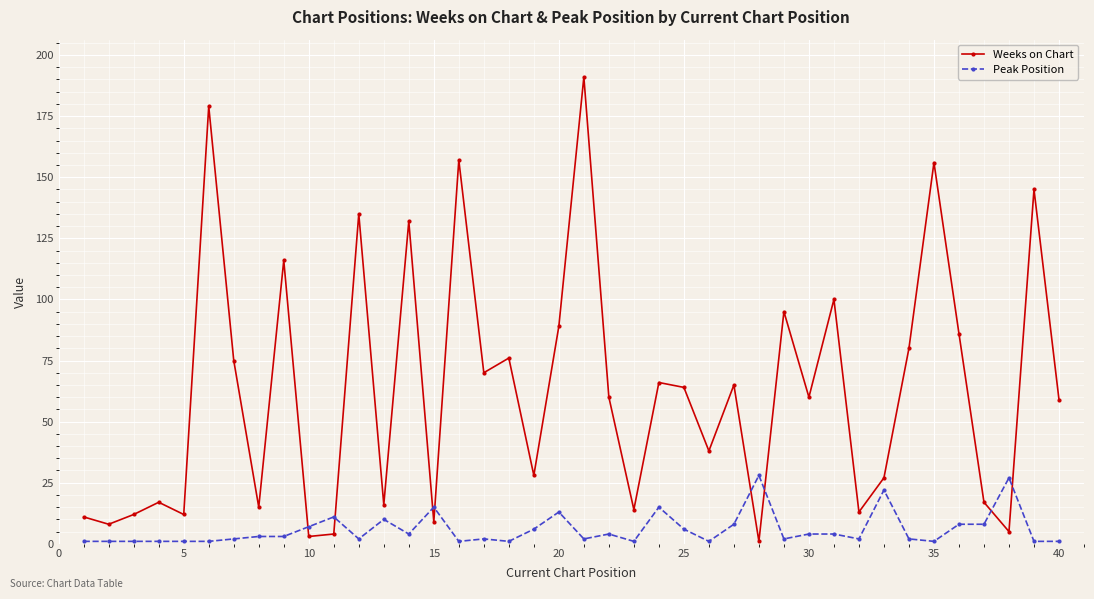

How many categories are shown in the chart?

40